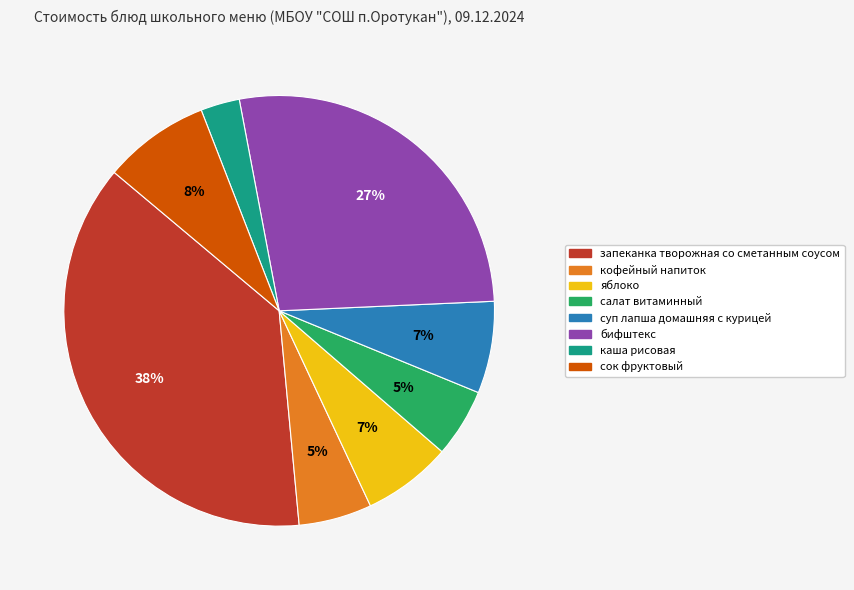

Does суп лапша домашняя с курицей represent more than half of the total?

No